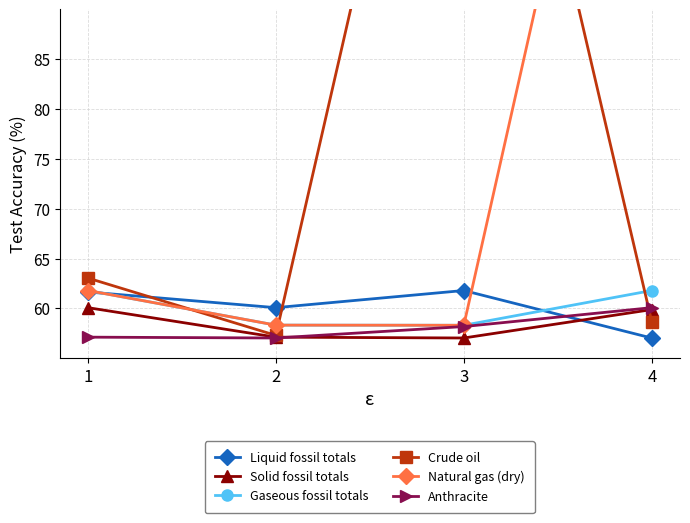

Reading left to right, transcribe all the data shown in this chart.

Liquid fossil totals: 61.7	60.1	61.8	57.0
Solid fossil totals: 60.1	57.1	57.0	59.9
Gaseous fossil totals: 61.8	58.3	58.3	61.8
Crude oil: 63.0	57.3	139.5	58.6
Natural gas (dry): 61.8	58.3	58.3	142.0
Anthracite: 57.1	57.0	58.2	60.1